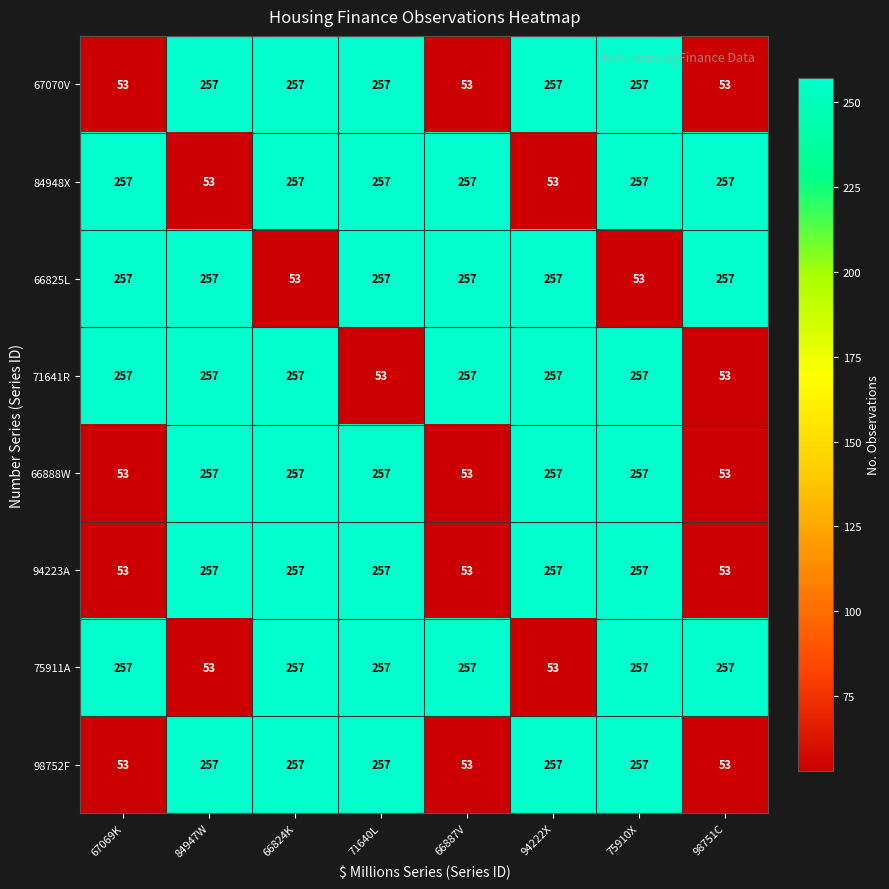

What is the smallest value displayed?

53